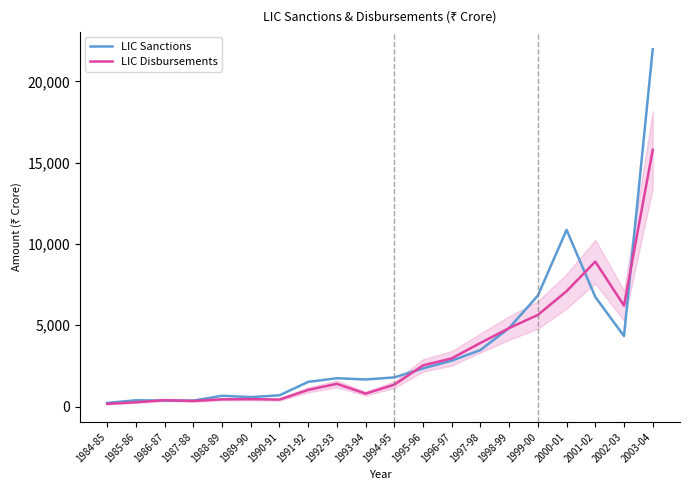

Is this an area chart (filled region under the line)?

No